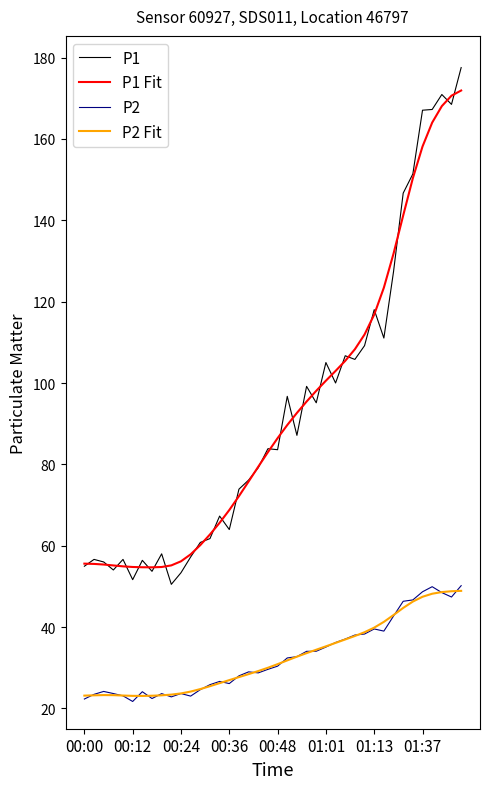

What is the maximum value shown in the chart?

177.6